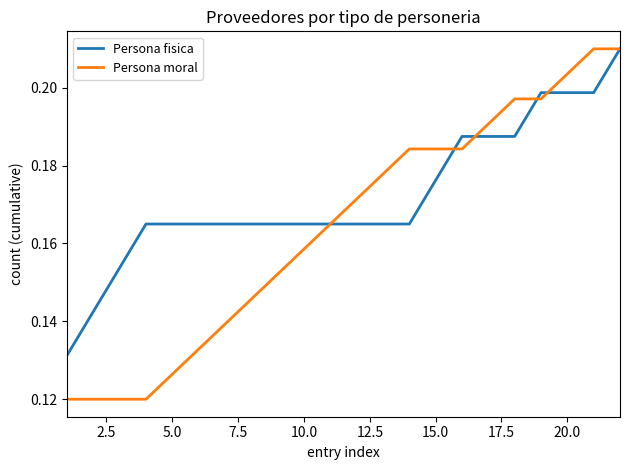

List the series in order of their overall mean, highest first.

Persona fisica, Persona moral